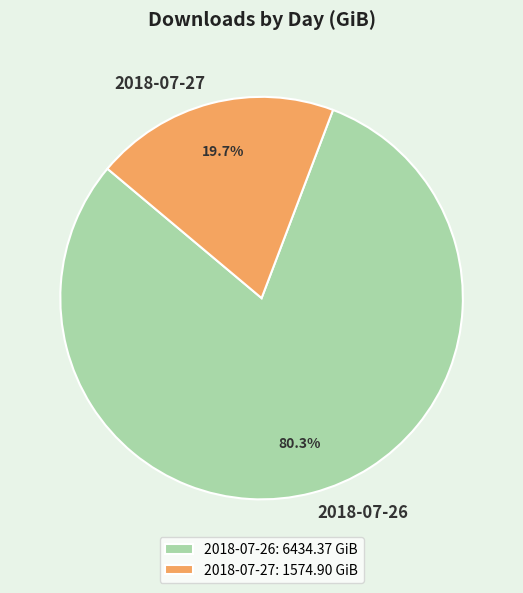

Is it true that 2018-07-26 is 69% of the pie?

False